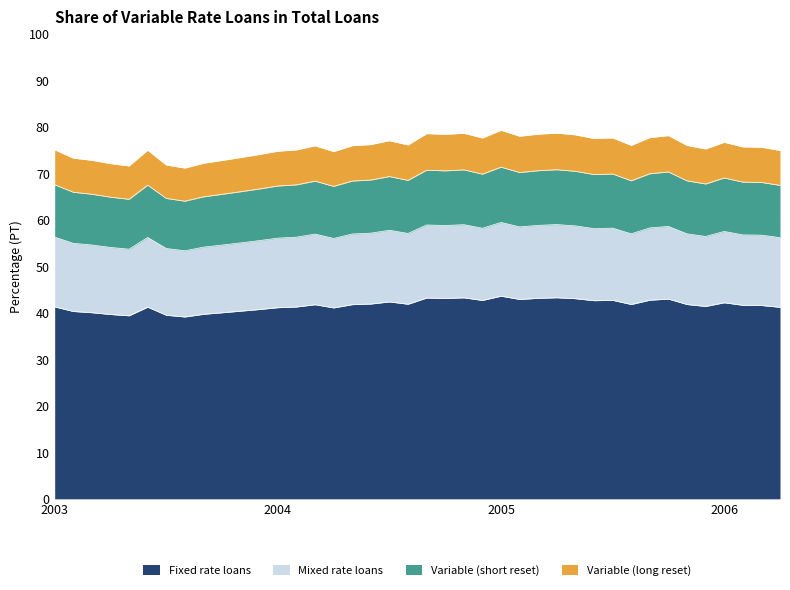

What is the highest value of the Fixed rate loans series?

43.6